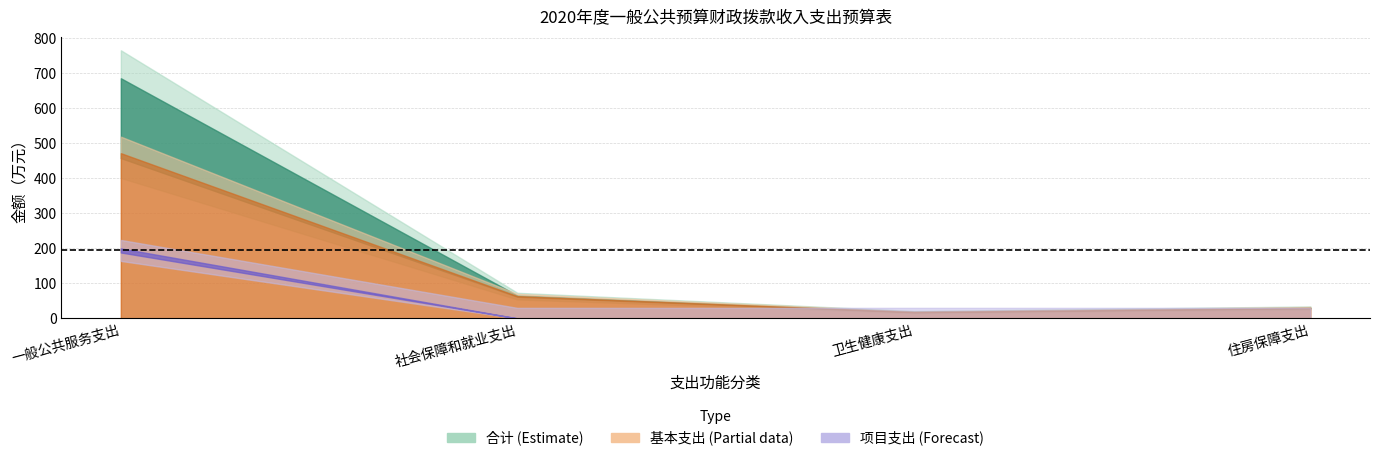

True or false: 项目支出 and 合计 cross at least once.

False